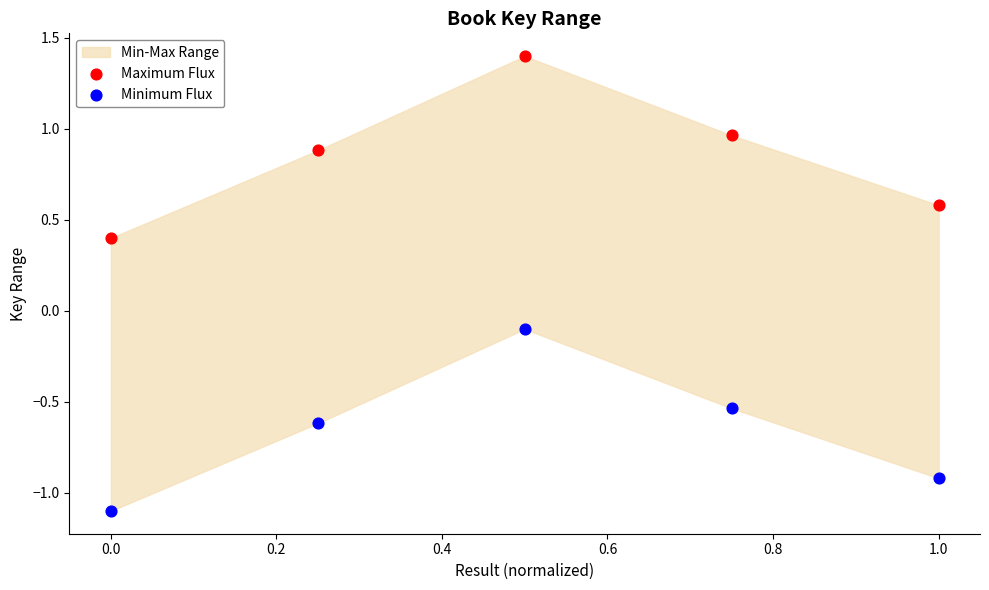

In the Maximum Flux series, what Y value is closest to 0?

0.4